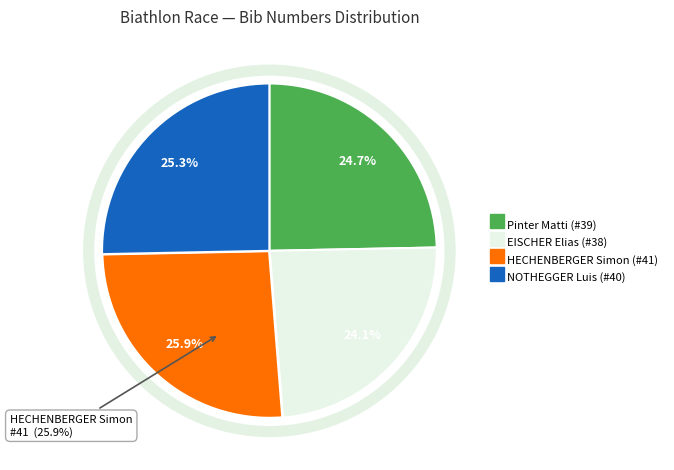

What is the total percentage of EISCHER Elias and HECHENBERGER Simon?

50.0%